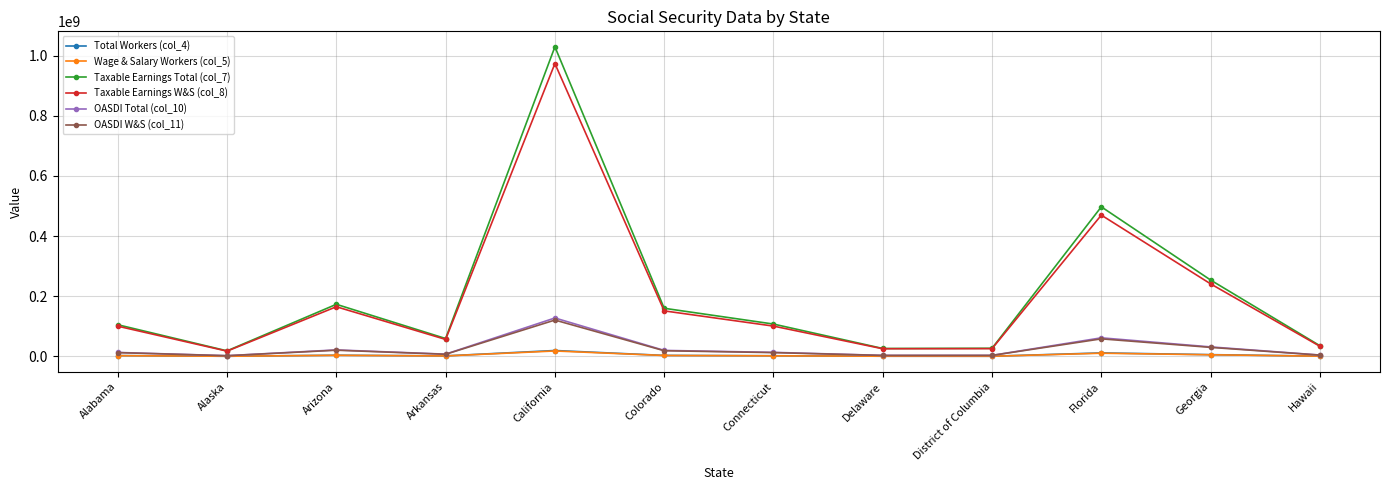

At which category is the sum across all series the highest?

California